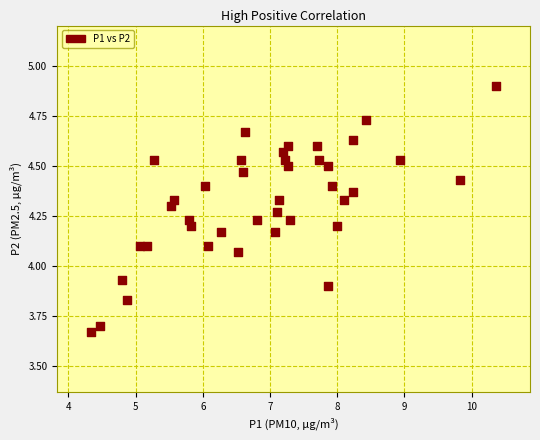

What is the range of X values (max minus min)?

6.0